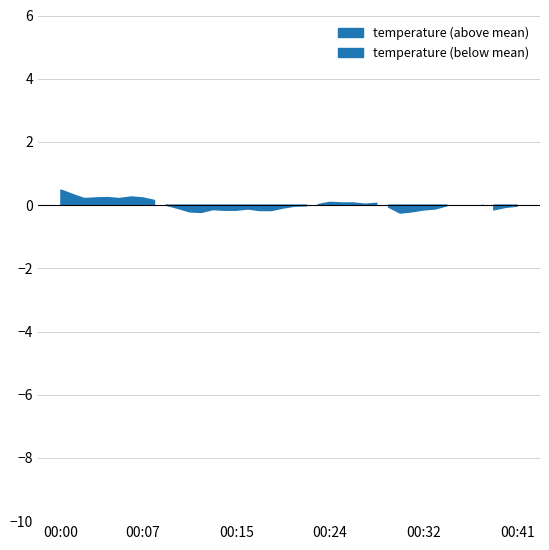

True or false: the data has more than 0 interior local peaks.

True